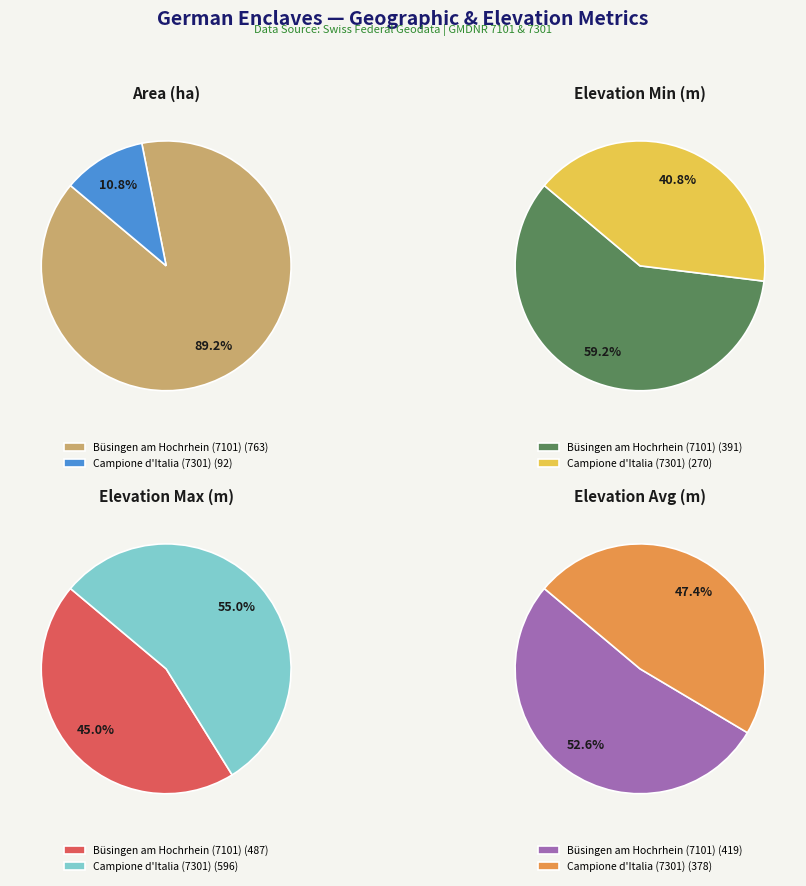

To the nearest percent, what percentage of the pie is Büsingen am Hochrhein (7101)?

45%